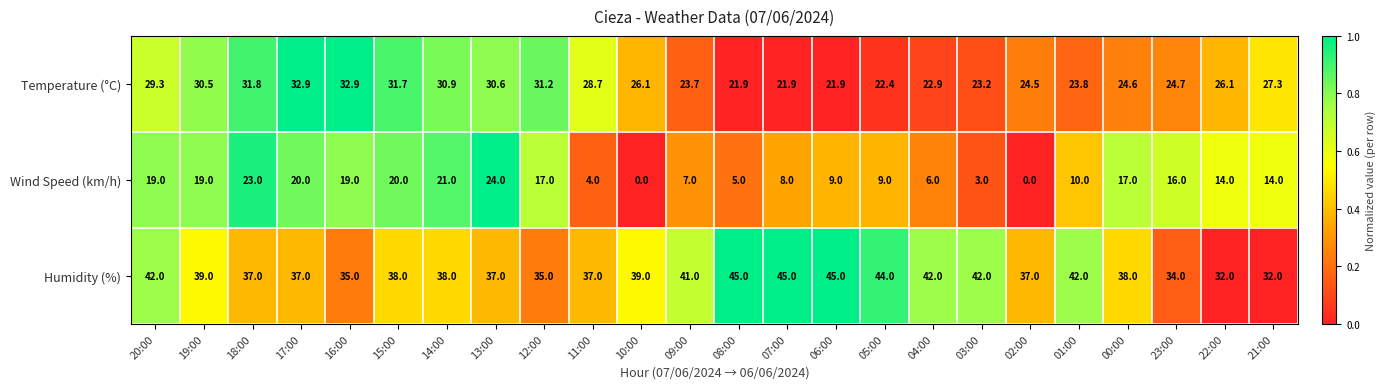

What is the maximum value shown in the chart?

45.0